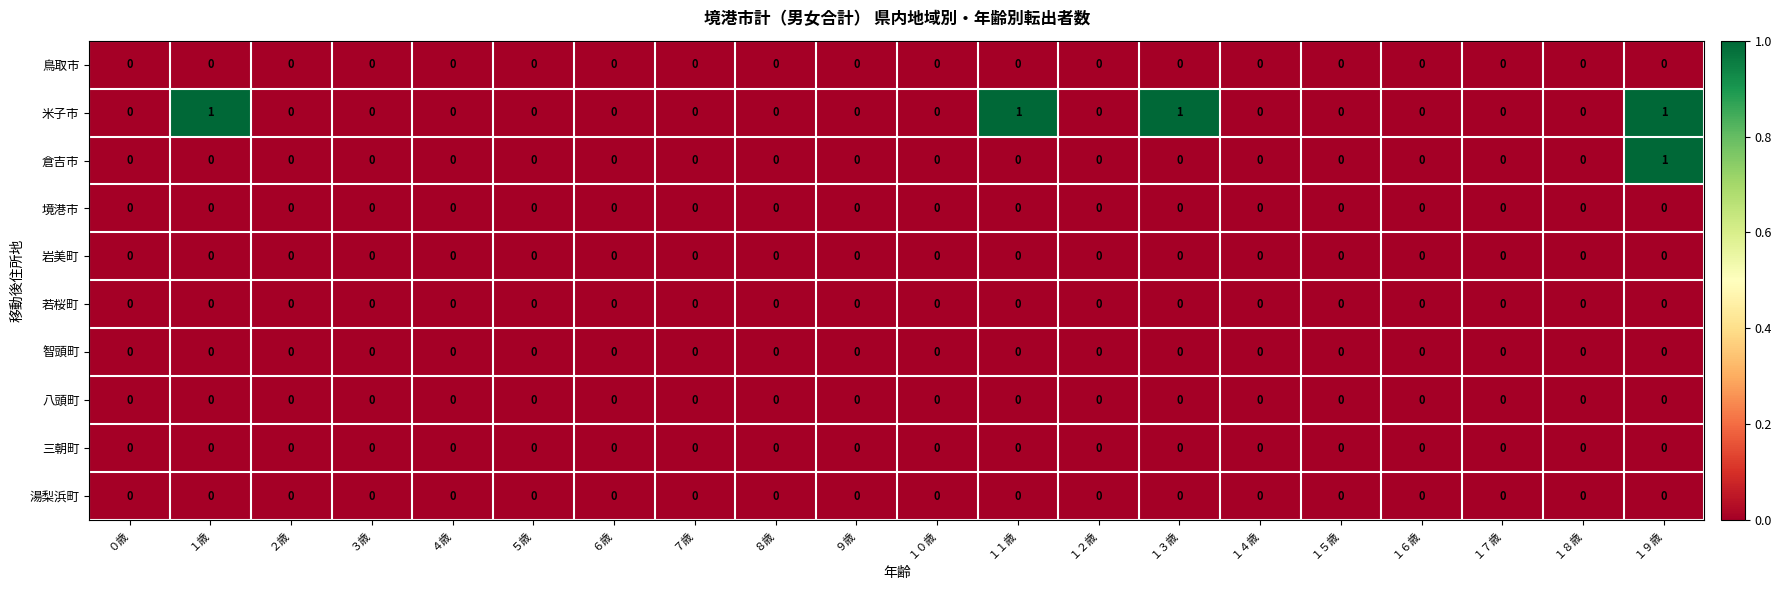

The value of 米子市 at １８歳 is 0. True or false?

True